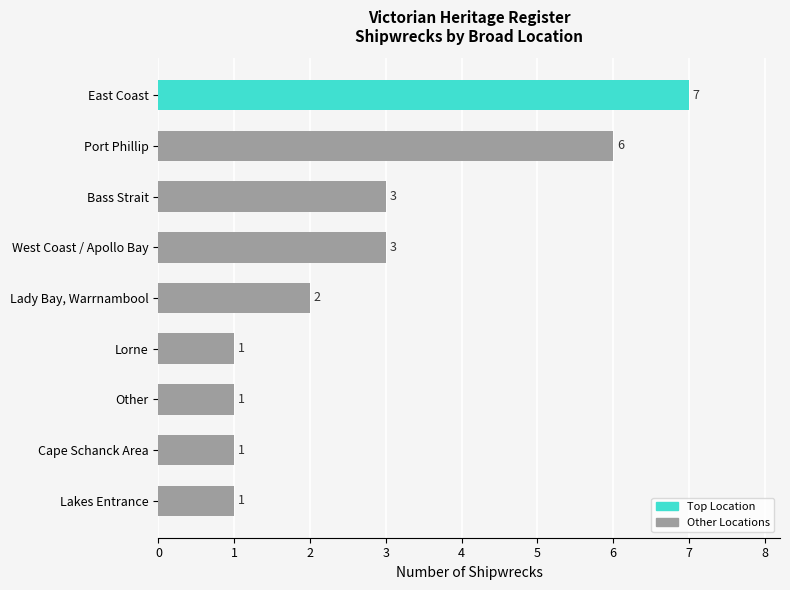

How many values are between 1 and 3?

7